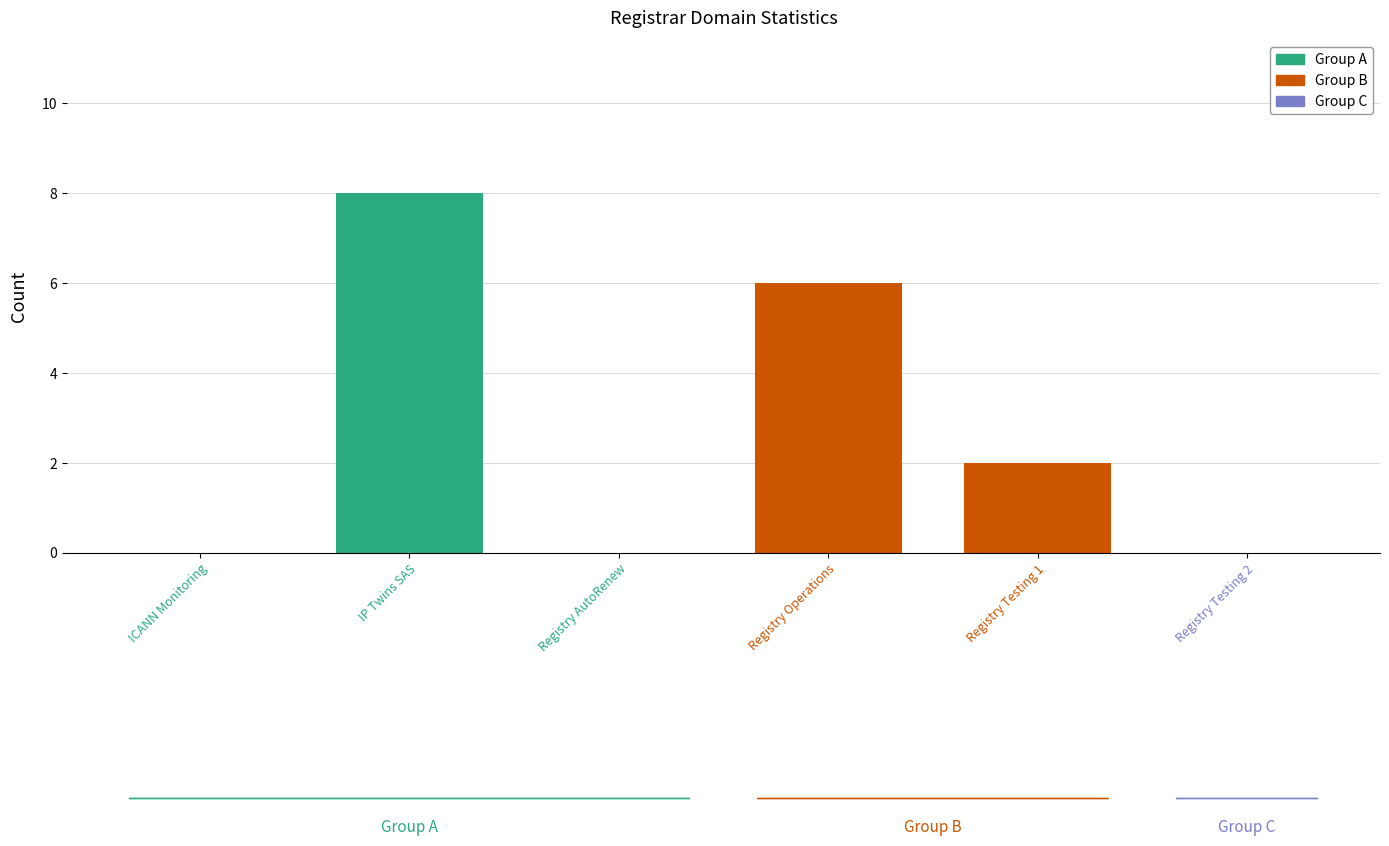

At which label is net-adds-2-yr closest to 0?

ICANN Monitoring